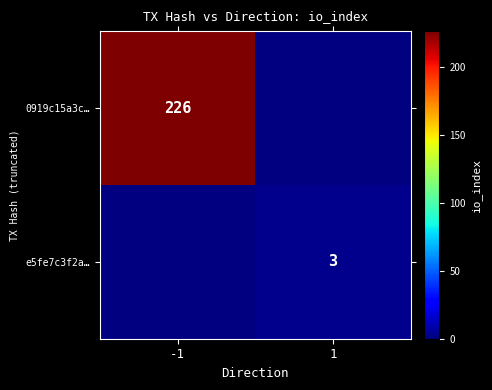

What is the maximum value shown in the chart?

226.0